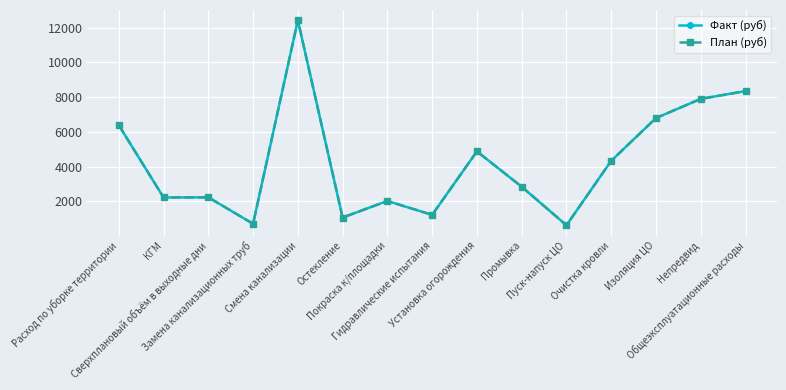

Between Смена канализации and Изоляция ЦО, which series saw the biggest shift?

Факт (руб)